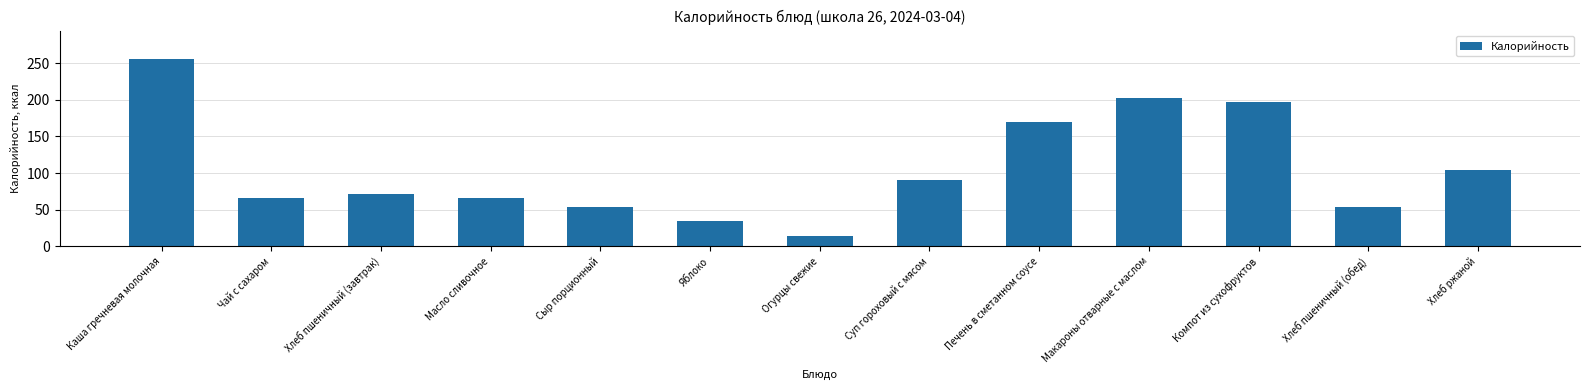

What is the sum of the values at Печень в сметанном соусе and Масло сливочное?

236.0